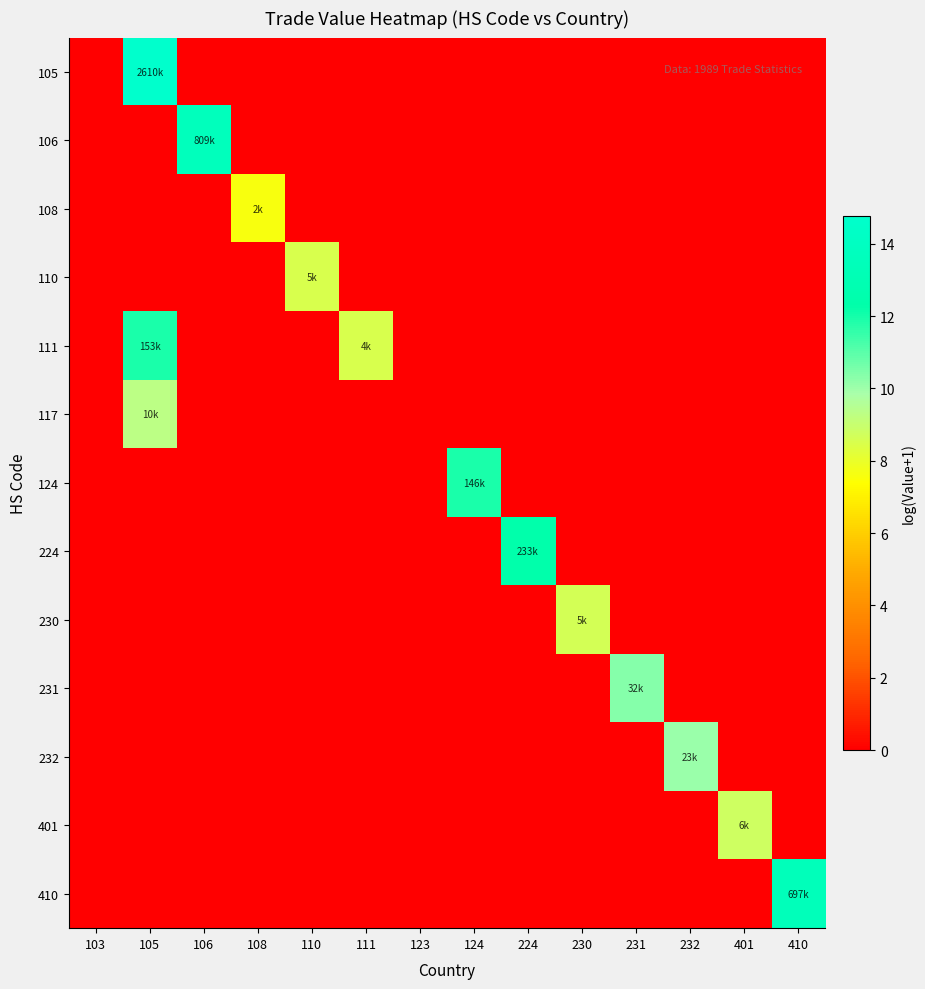

Reading left to right, extract all data points from this chart.

105: 103=0.0	105=14.8	106=0.0	108=0.0	110=0.0	111=0.0	123=0.0	124=0.0	224=0.0	230=0.0	231=0.0	232=0.0	401=0.0	410=0.0
106: 103=0.0	105=0.0	106=13.6	108=0.0	110=0.0	111=0.0	123=0.0	124=0.0	224=0.0	230=0.0	231=0.0	232=0.0	401=0.0	410=0.0
108: 103=0.0	105=0.0	106=0.0	108=7.6	110=0.0	111=0.0	123=0.0	124=0.0	224=0.0	230=0.0	231=0.0	232=0.0	401=0.0	410=0.0
110: 103=0.0	105=0.0	106=0.0	108=0.0	110=8.5	111=0.0	123=0.0	124=0.0	224=0.0	230=0.0	231=0.0	232=0.0	401=0.0	410=0.0
111: 103=0.0	105=11.9	106=0.0	108=0.0	110=0.0	111=8.5	123=0.0	124=0.0	224=0.0	230=0.0	231=0.0	232=0.0	401=0.0	410=0.0
117: 103=0.0	105=9.3	106=0.0	108=0.0	110=0.0	111=0.0	123=0.0	124=0.0	224=0.0	230=0.0	231=0.0	232=0.0	401=0.0	410=0.0
124: 103=0.0	105=0.0	106=0.0	108=0.0	110=0.0	111=0.0	123=0.0	124=11.9	224=0.0	230=0.0	231=0.0	232=0.0	401=0.0	410=0.0
224: 103=0.0	105=0.0	106=0.0	108=0.0	110=0.0	111=0.0	123=0.0	124=0.0	224=12.4	230=0.0	231=0.0	232=0.0	401=0.0	410=0.0
230: 103=0.0	105=0.0	106=0.0	108=0.0	110=0.0	111=0.0	123=0.0	124=0.0	224=0.0	230=8.6	231=0.0	232=0.0	401=0.0	410=0.0
231: 103=0.0	105=0.0	106=0.0	108=0.0	110=0.0	111=0.0	123=0.0	124=0.0	224=0.0	230=0.0	231=10.4	232=0.0	401=0.0	410=0.0
232: 103=0.0	105=0.0	106=0.0	108=0.0	110=0.0	111=0.0	123=0.0	124=0.0	224=0.0	230=0.0	231=0.0	232=10.1	401=0.0	410=0.0
401: 103=0.0	105=0.0	106=0.0	108=0.0	110=0.0	111=0.0	123=0.0	124=0.0	224=0.0	230=0.0	231=0.0	232=0.0	401=8.8	410=0.0
410: 103=0.0	105=0.0	106=0.0	108=0.0	110=0.0	111=0.0	123=0.0	124=0.0	224=0.0	230=0.0	231=0.0	232=0.0	401=0.0	410=13.5